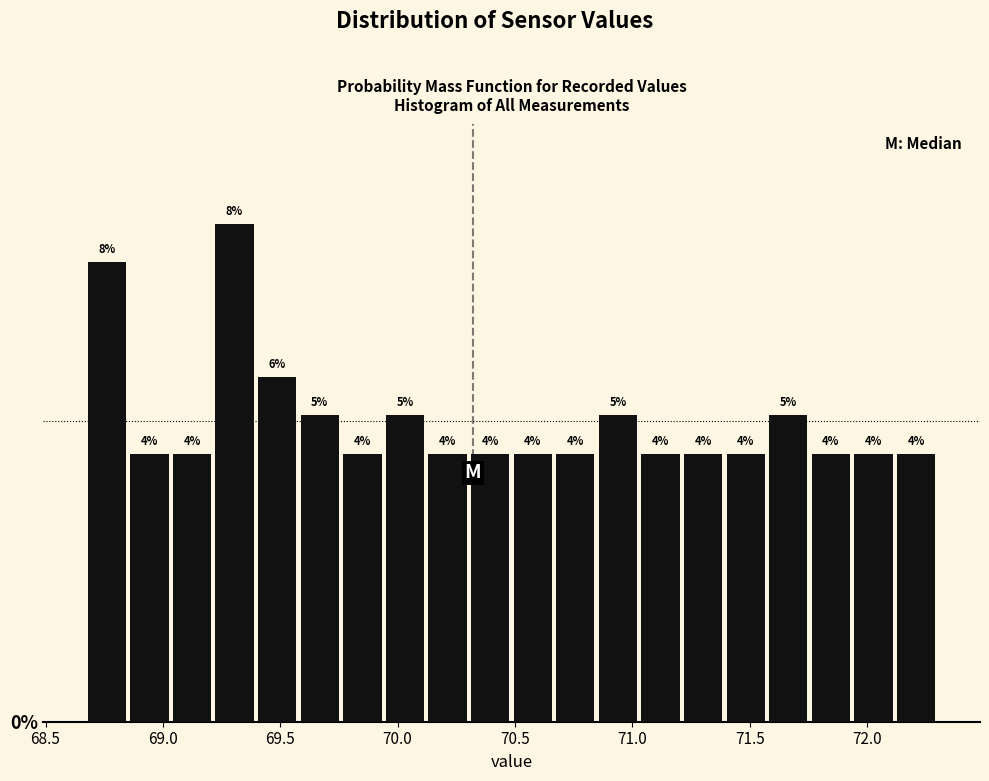

Around what value on the x-axis is the tallest bar? Give the approximate position of its centre, as read against the axis.

69.30